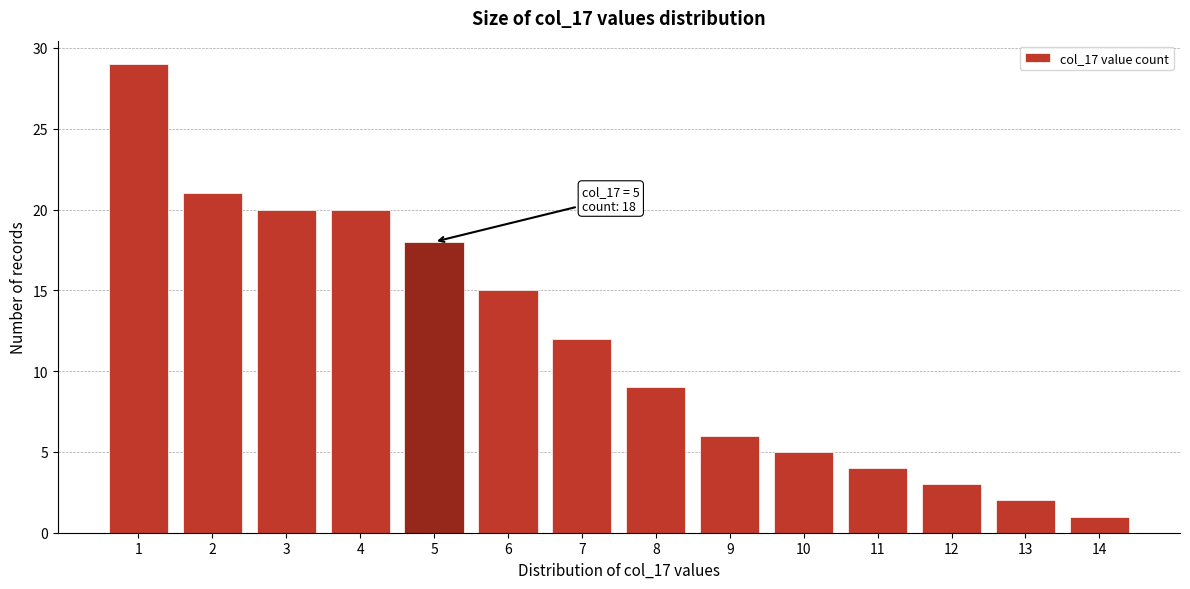

Reading left to right, transcribe all the data shown in this chart.

29	21	20	20	18	15	12	9	6	5	4	3	2	1